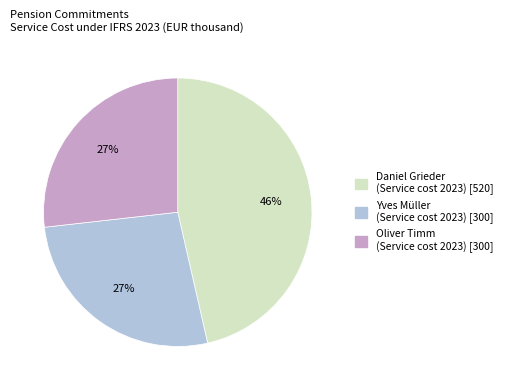

Is there any slice that represents more than half of the pie?

No